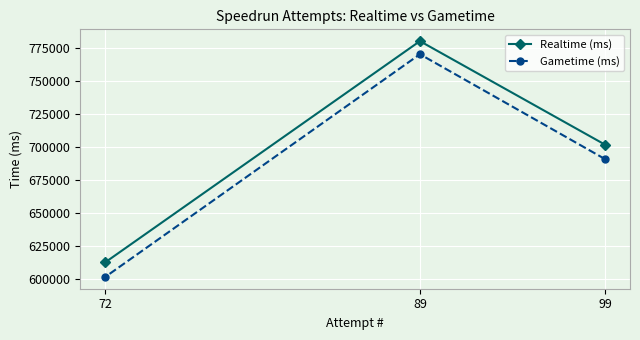

What is the difference between the Realtime (ms) values at 89 and 99?

78483